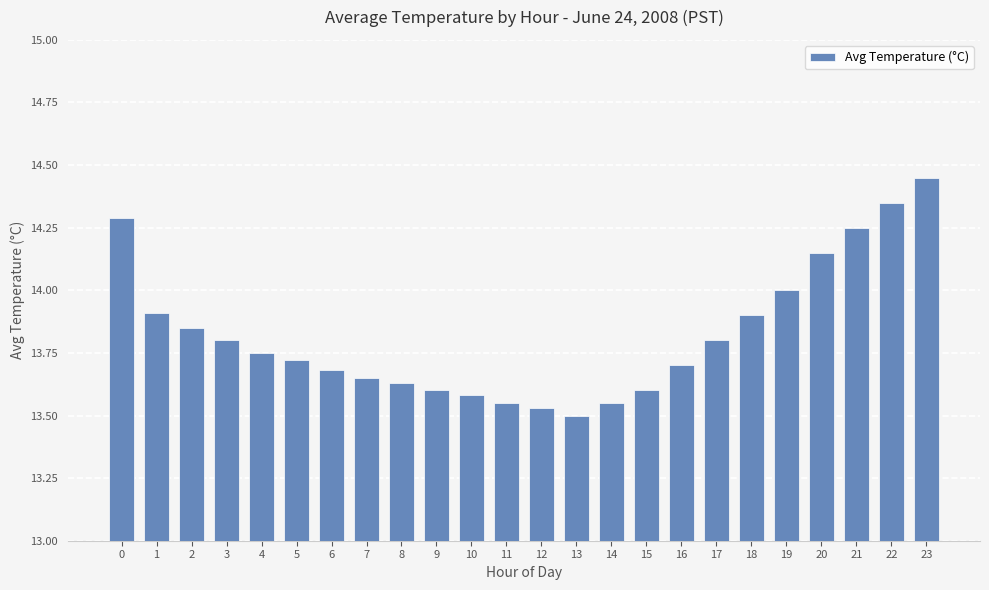

What is the sum of the values at 18 and 10?

27.5